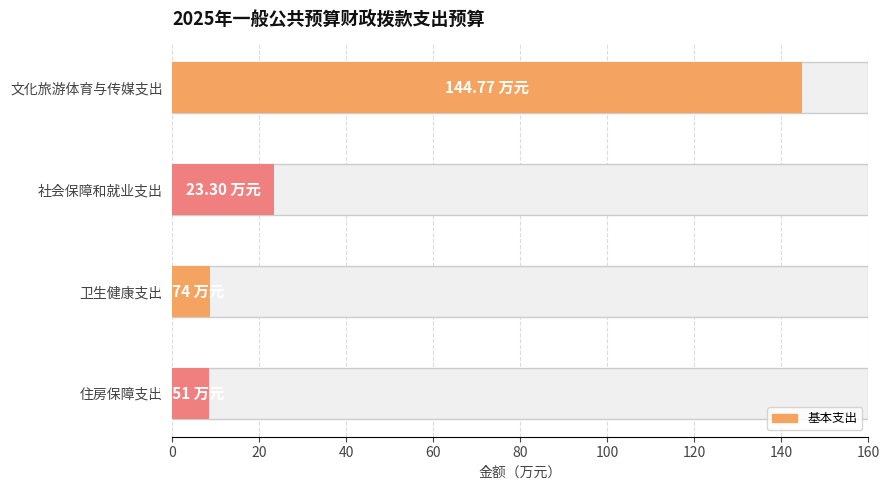

Reading left to right, extract all data points from this chart.

文化旅游体育与传媒支出=144.8	社会保障和就业支出=23.3	卫生健康支出=8.7	住房保障支出=8.5